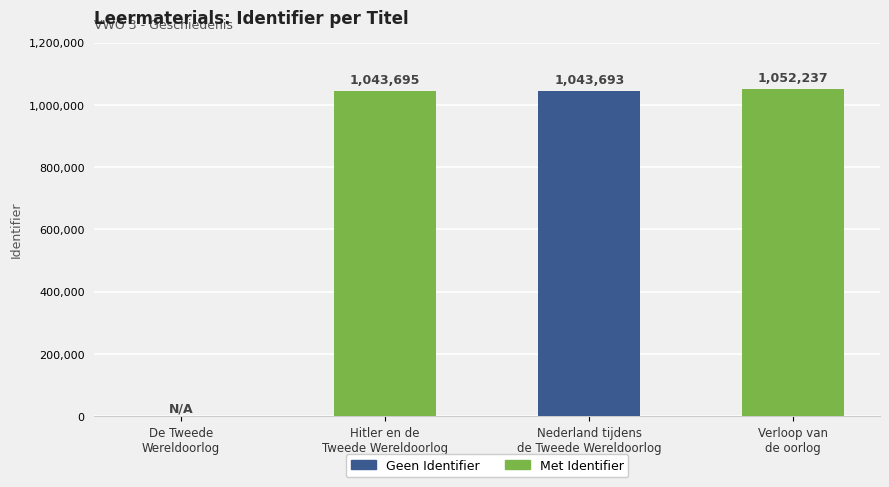

How many positive values are there?

3